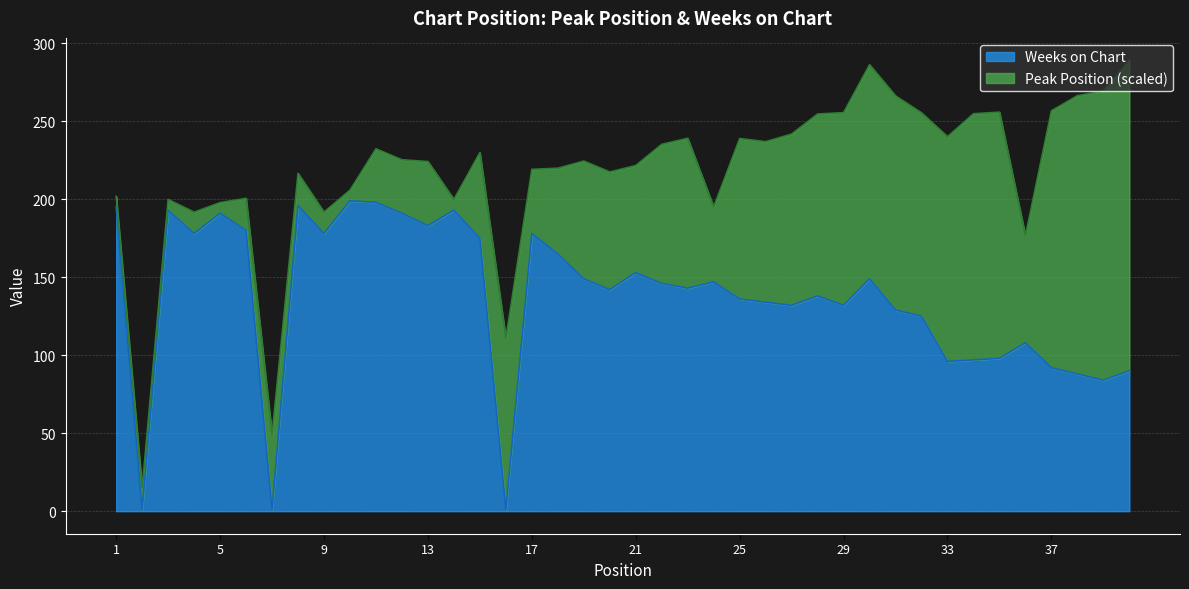

Where is the first local maximum?

3